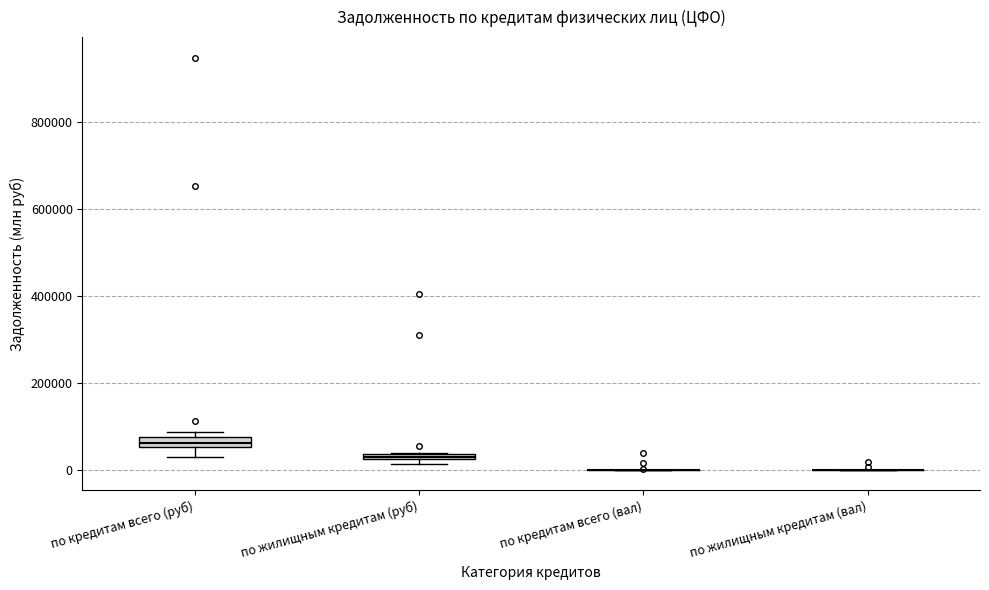

Where is the lower edge of the box for по жилищным кредитам (руб) on the y-axis? The values are not printed on the chart, so give them approximately, as read against the axis.

20000